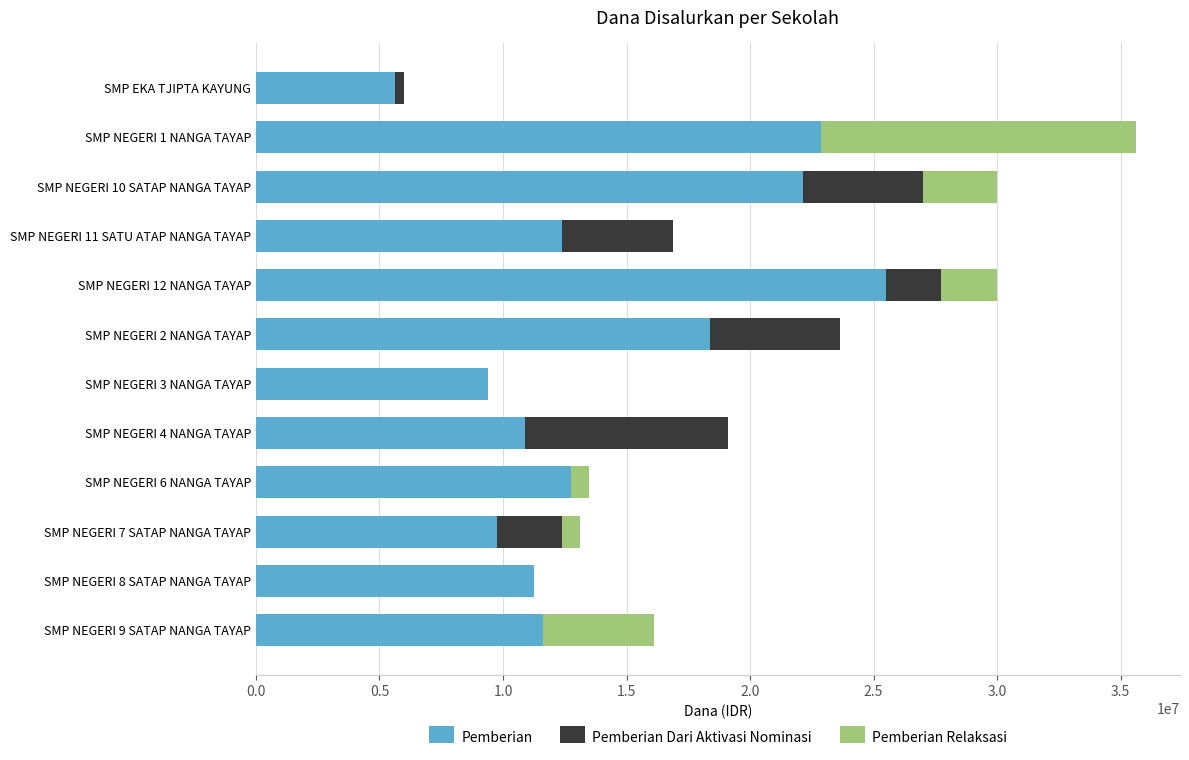

At which category is the sum across all series the highest?

SMP NEGERI 1 NANGA TAYAP